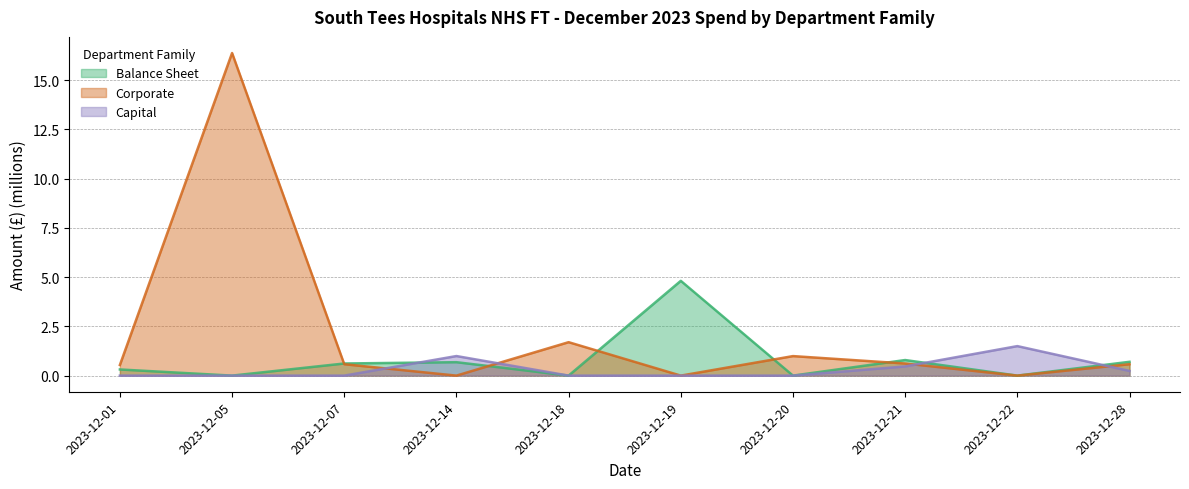

Between which two adjacent categories do Corporate and Balance Sheet first intersect?

2023-12-05 and 2023-12-07